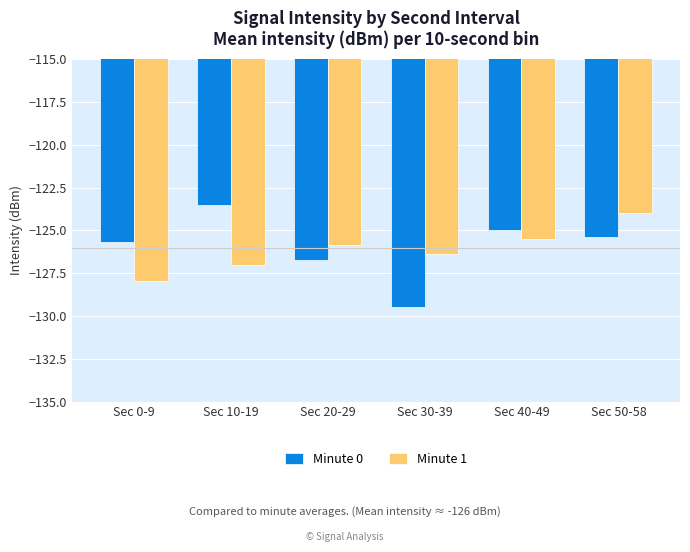

What are all the series names shown in the legend?

Minute 0, Minute 1